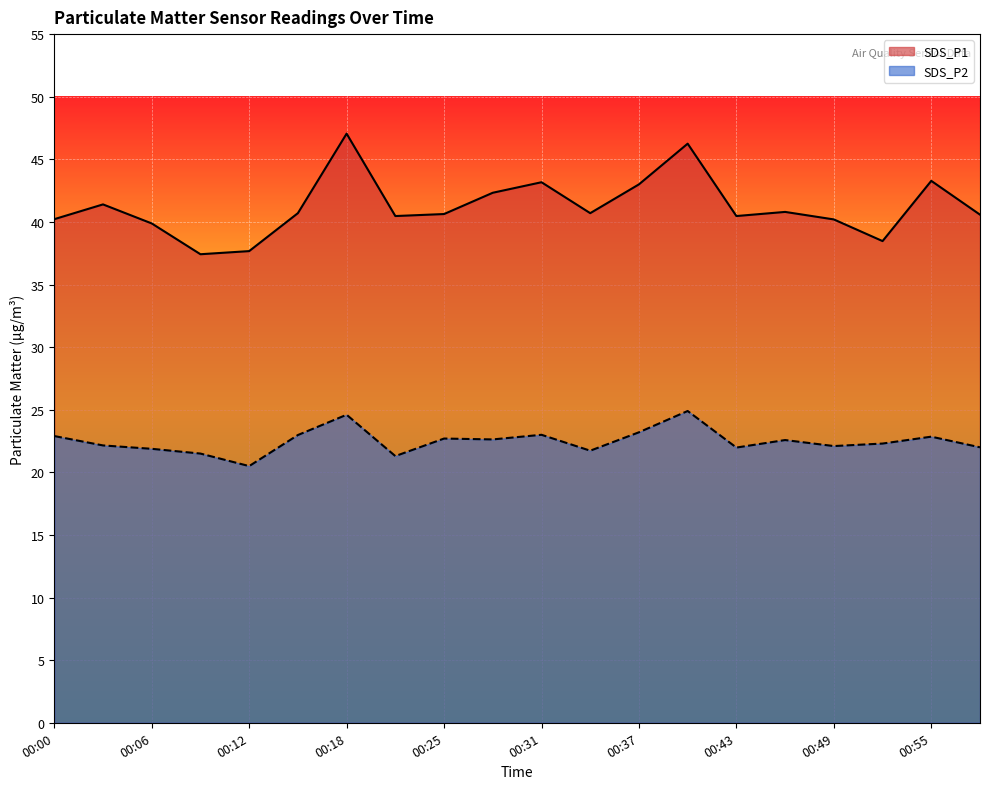

At which label does SDS_P2 first exceed 22?

00:00